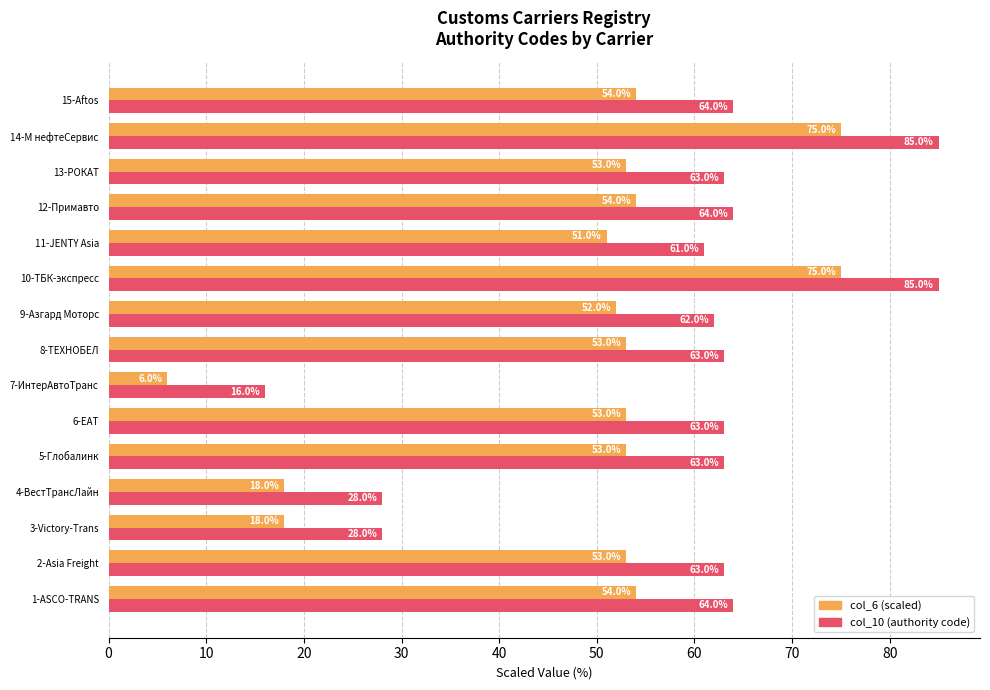

What is the difference between the highest and lowest values at 11-JENTY Asia?

10